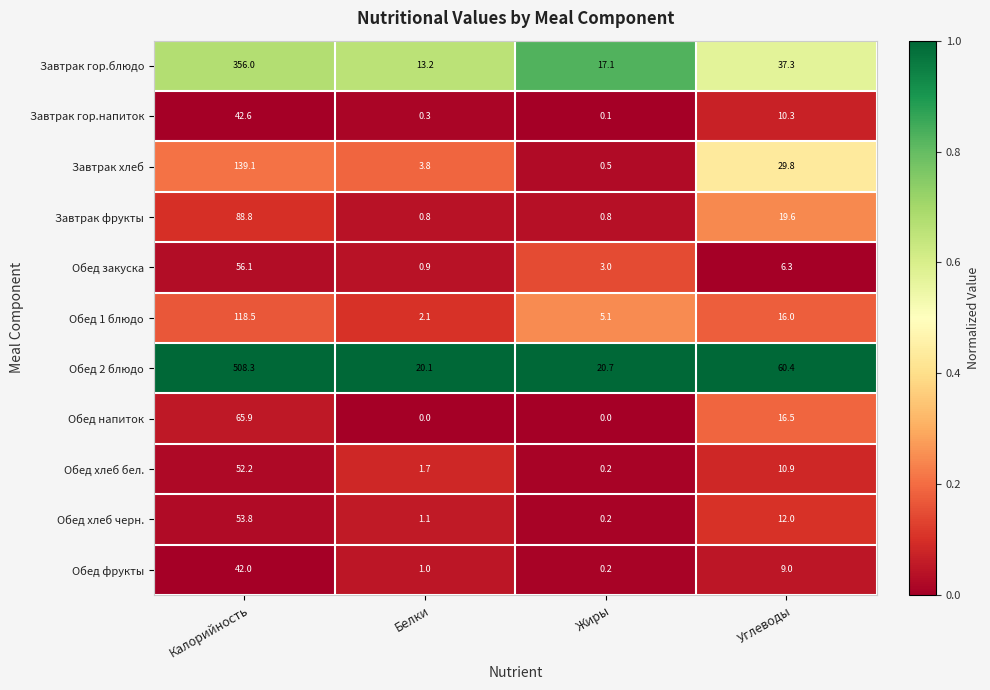

List the series in order of their peak value, lowest first.

Обед фрукты, Завтрак гор.напиток, Обед хлеб бел., Обед хлеб черн., Обед закуска, Обед напиток, Завтрак фрукты, Обед 1 блюдо, Завтрак хлеб, Завтрак гор.блюдо, Обед 2 блюдо